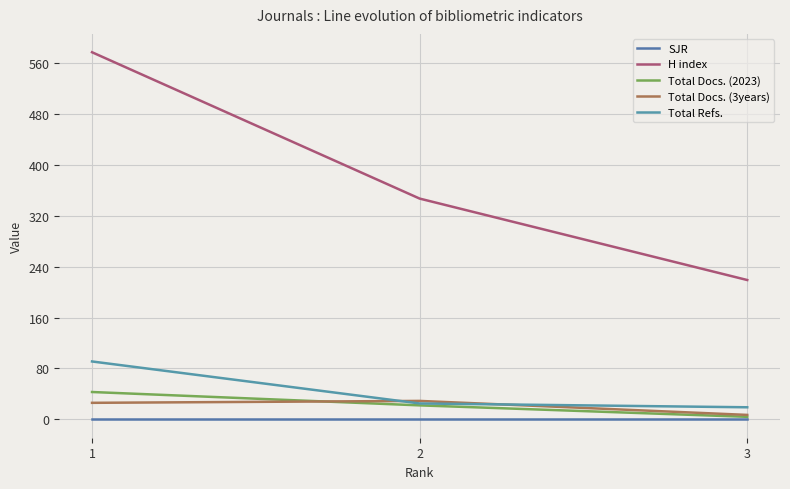

Rank the series by their maximum value, from lowest to highest.

SJR, Total Docs. (3years), Total Docs. (2023), Total Refs., H index